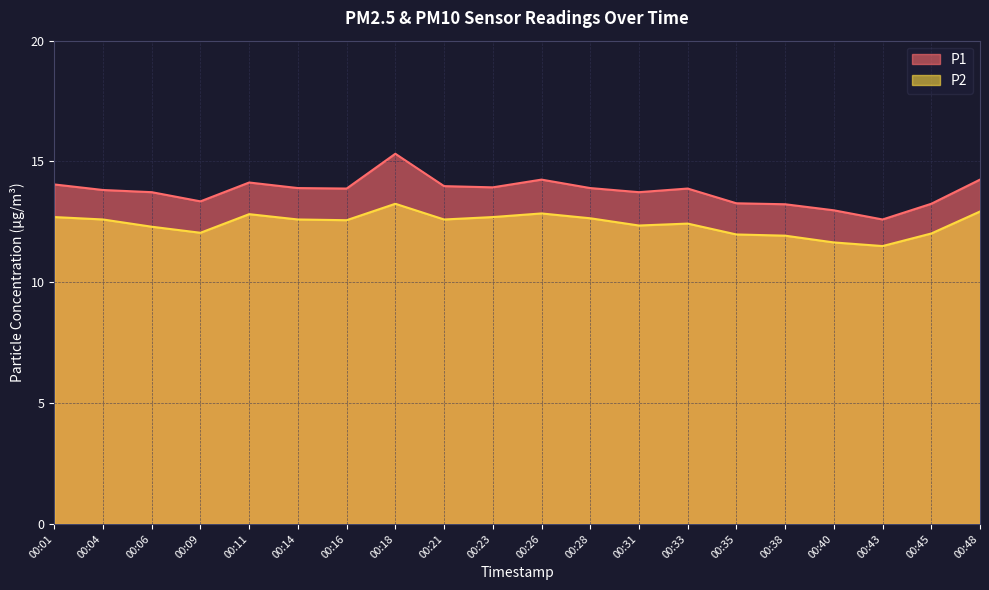

Which series has the widest spread of values?

P1